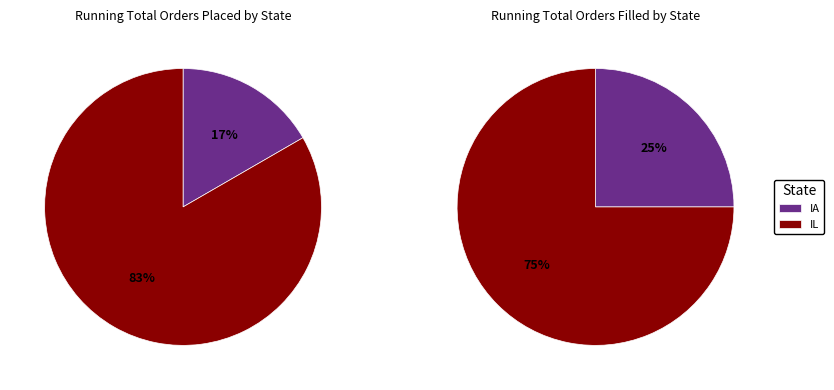

What percentage is the IA slice, to the nearest percent?

17%